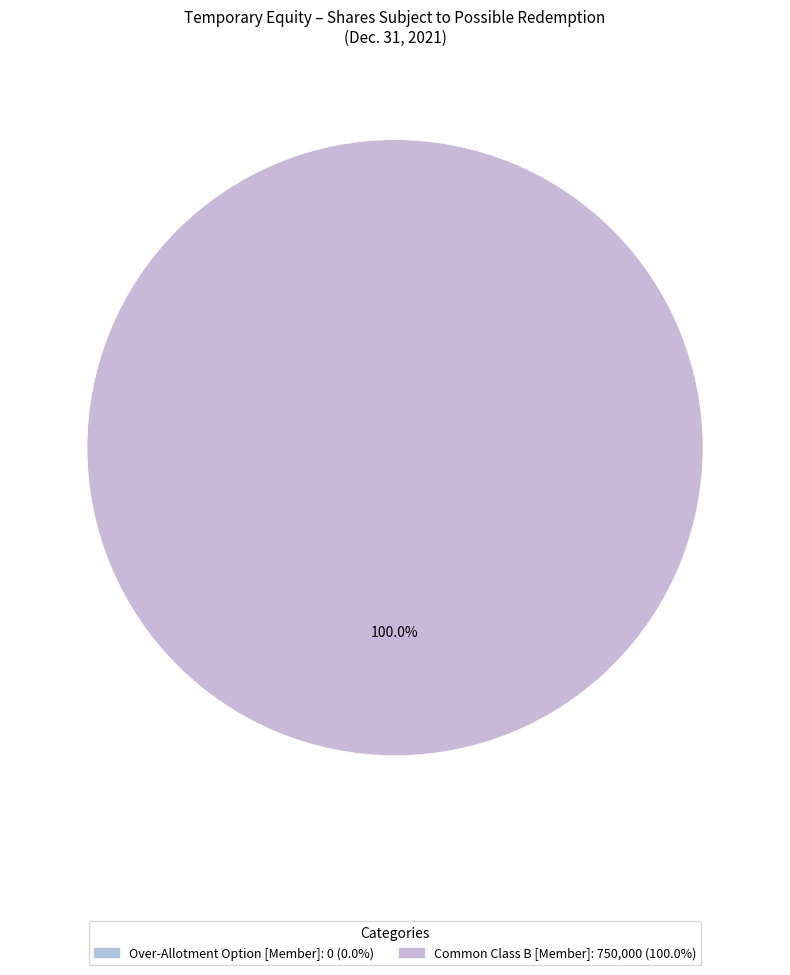

How many segments does this pie chart have?

2